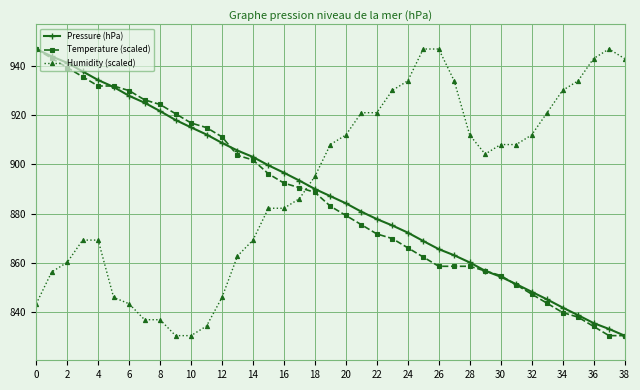

Count the number of data series in this chart.

3